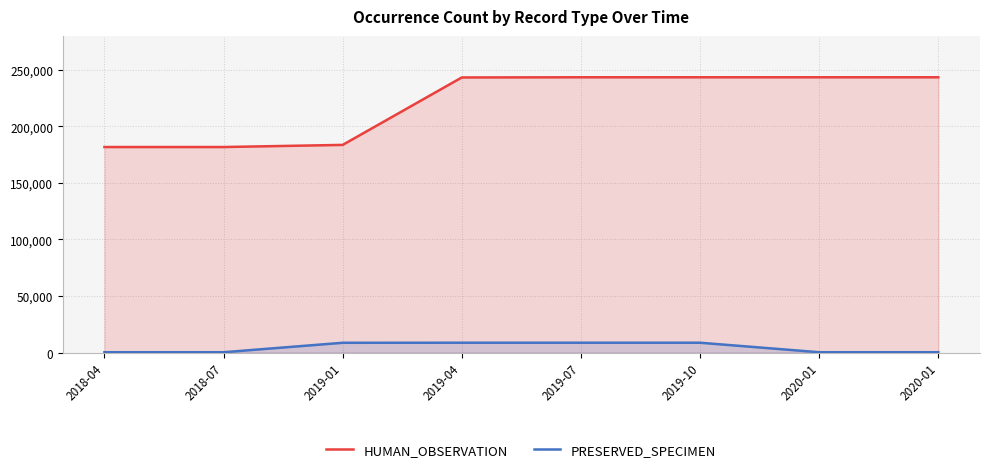

True or false: PRESERVED_SPECIMEN and HUMAN_OBSERVATION cross at least once.

False